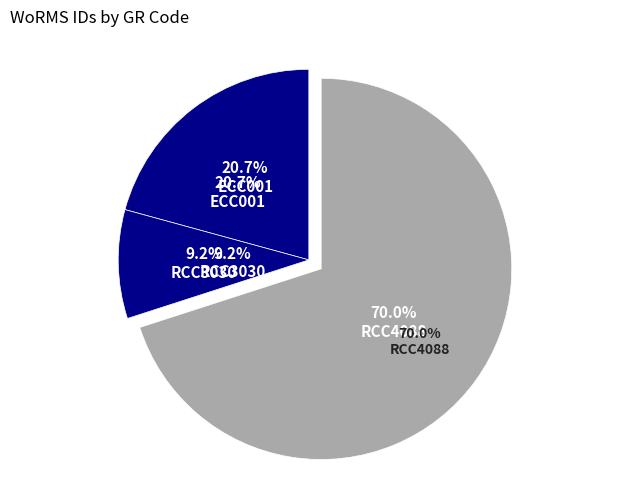

The ECC001 slice represents 21% of the pie. True or false?

True